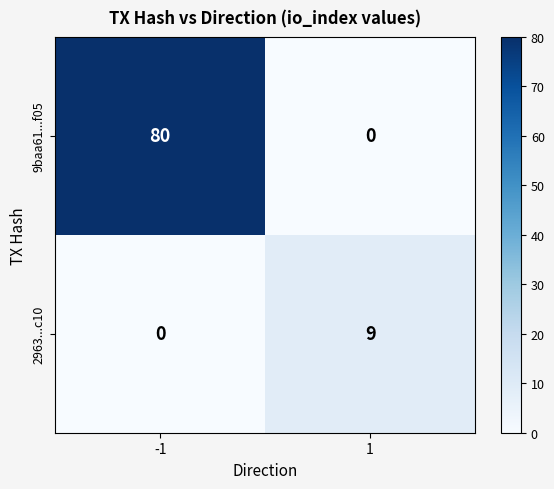

Which series has the largest total across all categories?

9baa61...f05